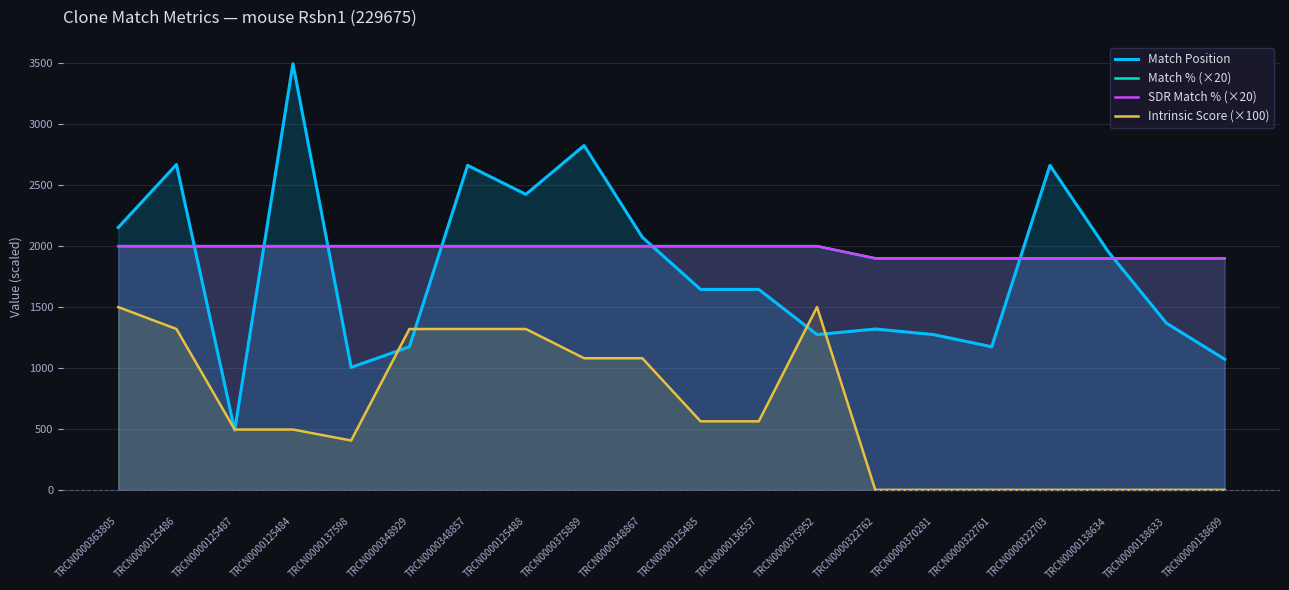

Where does the Intrinsic Score (×100) series first go above 562?

TRCN0000363805